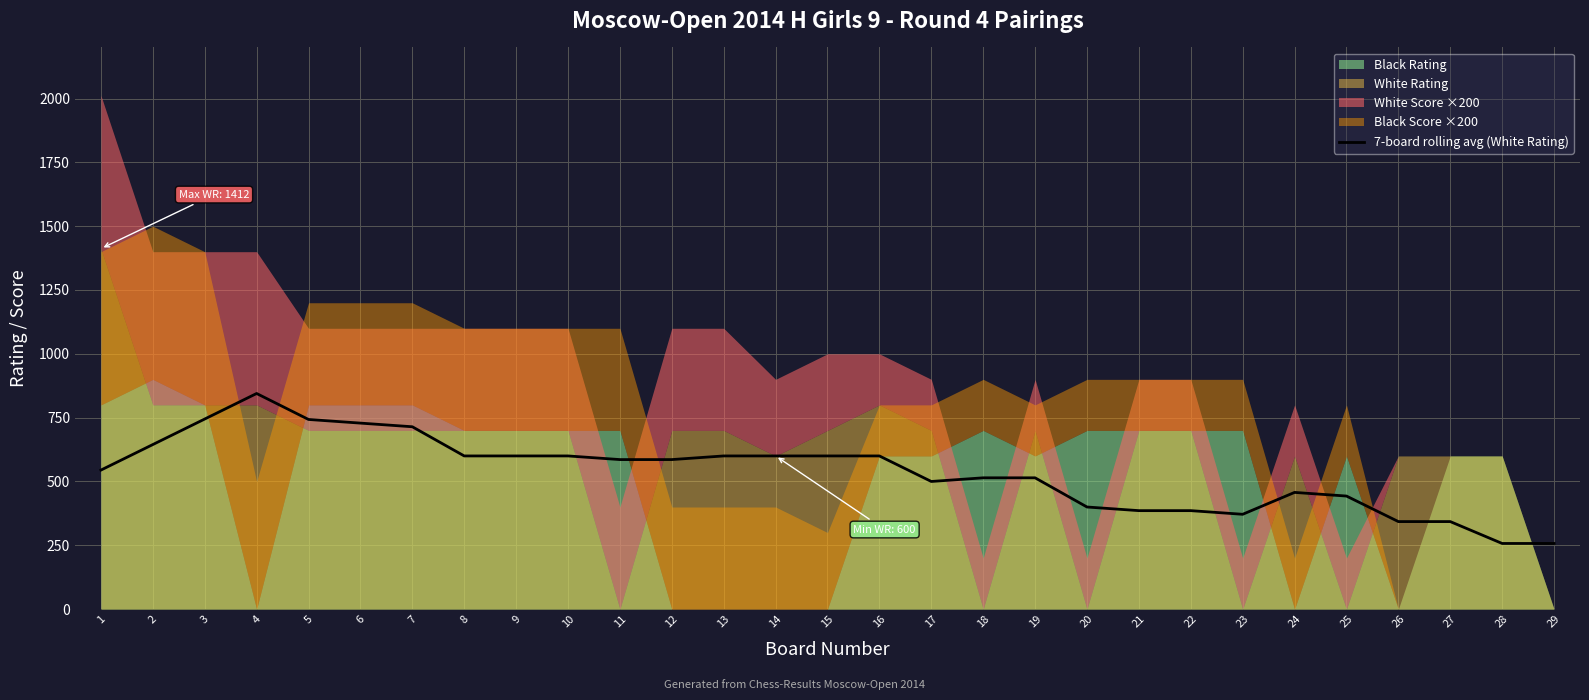

What is the approximate value at 23?

371.4